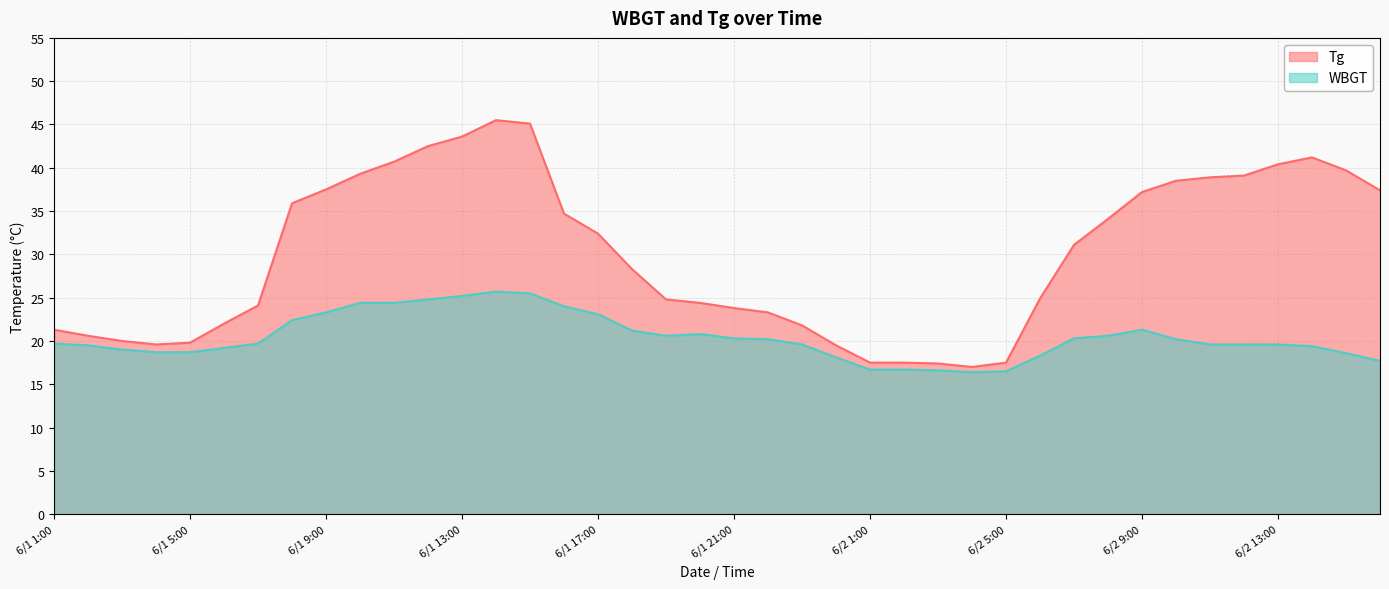

What is the label of the 21st point from the right?

6/1 20:00